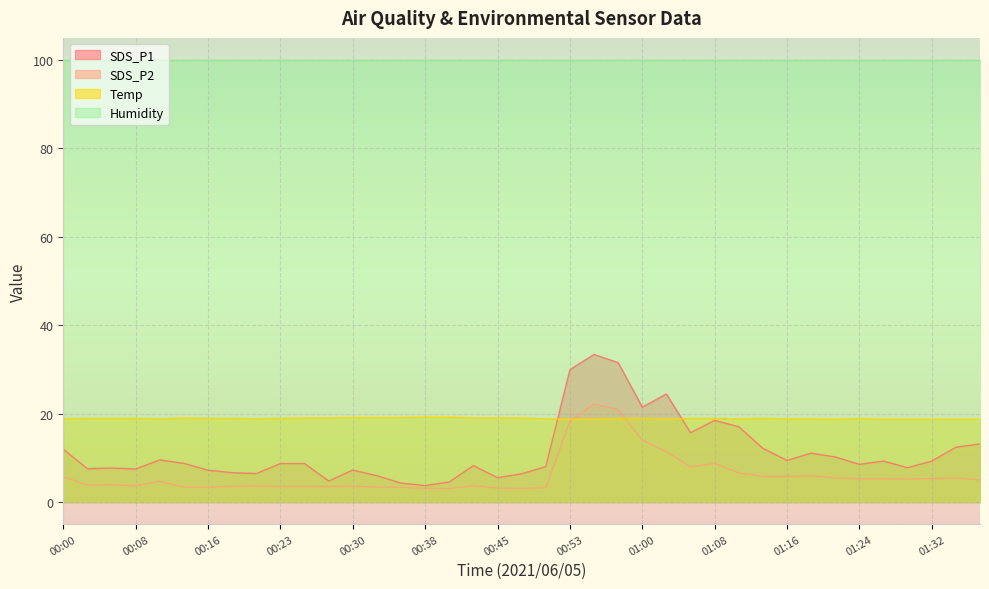

What is the difference between the second highest and second lowest values in the Temp series?

0.5